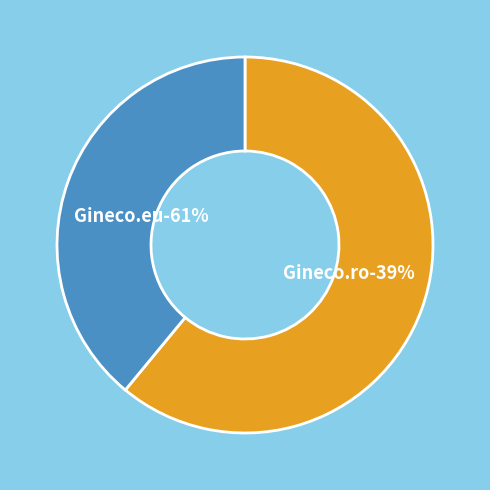

Is it true that Gineco.ro is 44% of the pie?

False